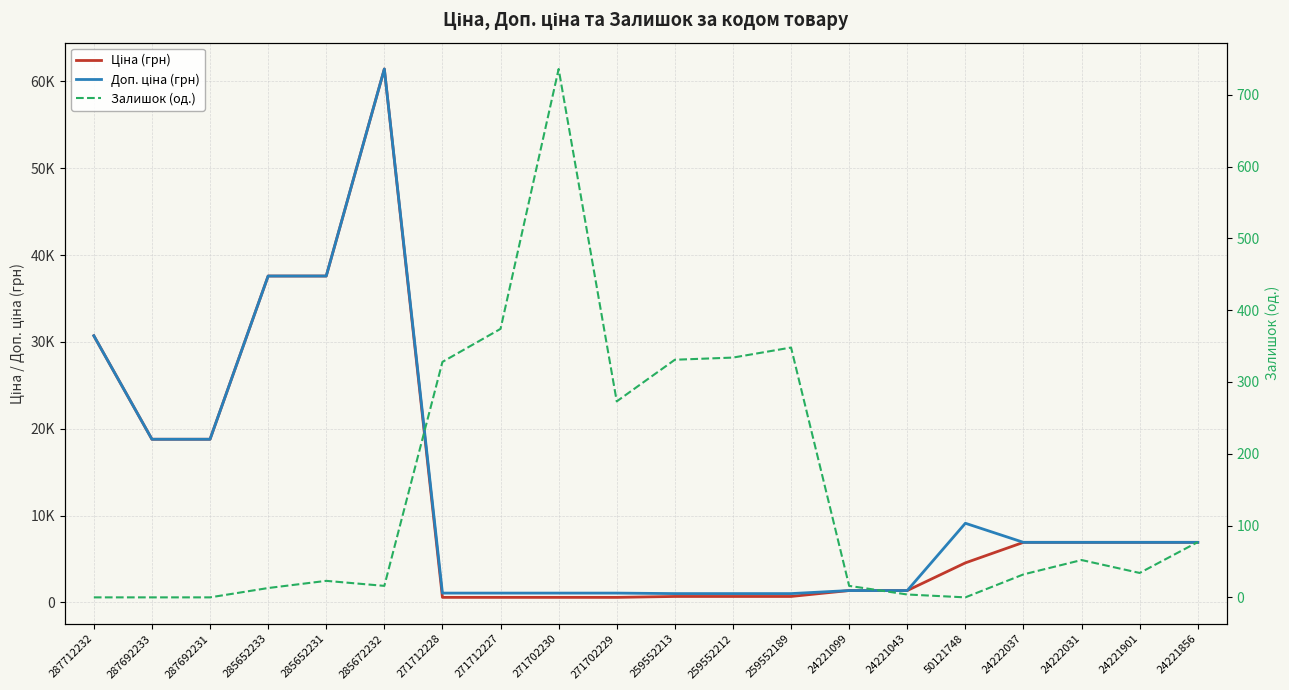

Which series has the largest total across all categories?

Доп. ціна (грн)